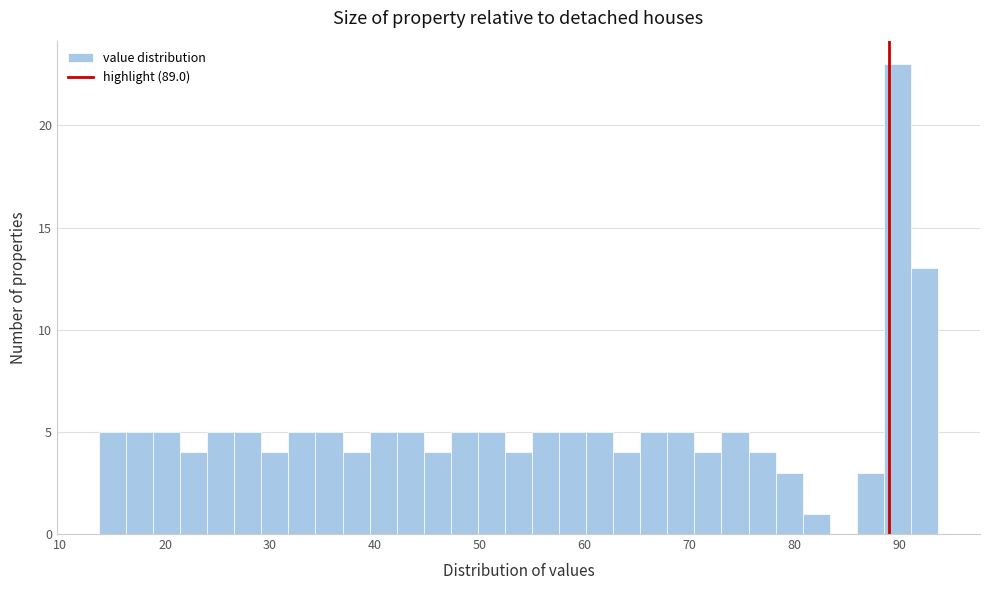

Around what value on the x-axis is the tallest bar? Give the approximate position of its centre, as read against the axis.

90